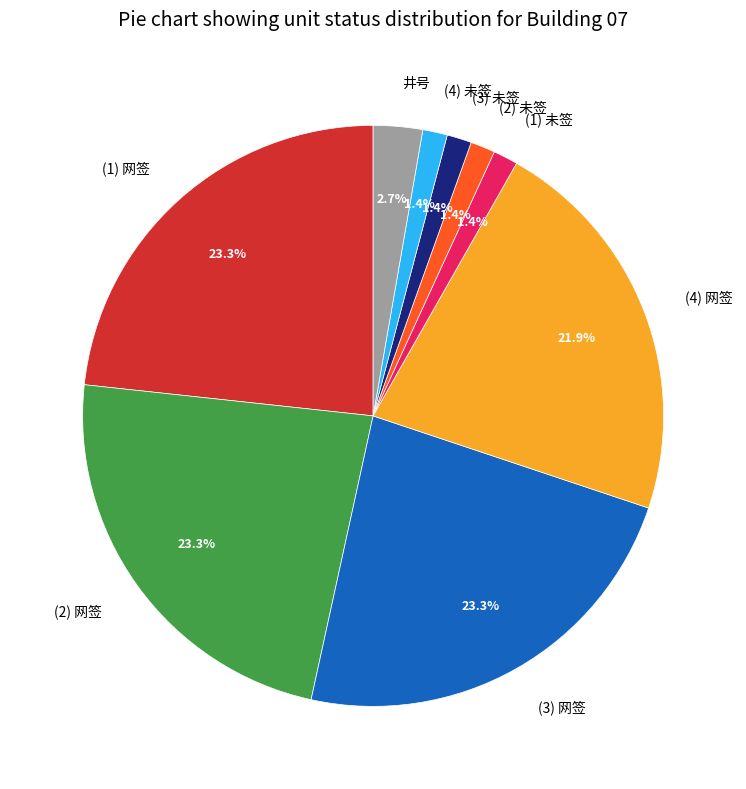

How many slices are in this pie chart?

9